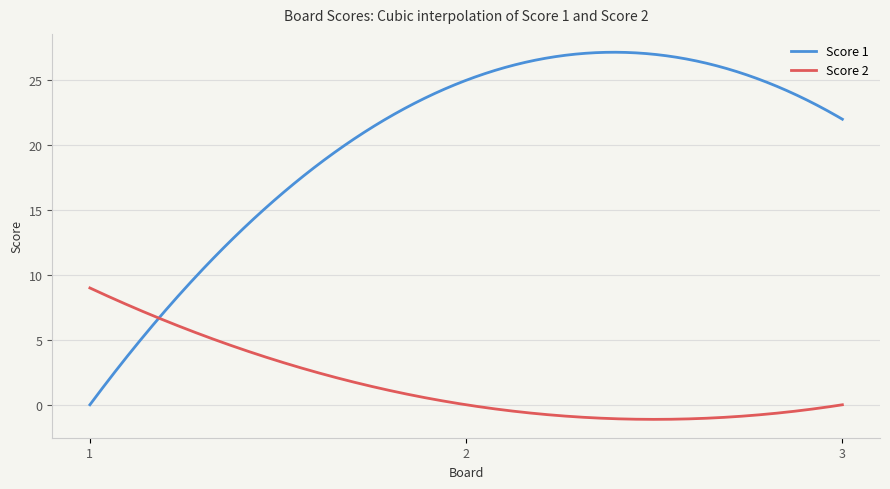

Count the number of categories in the chart.

300